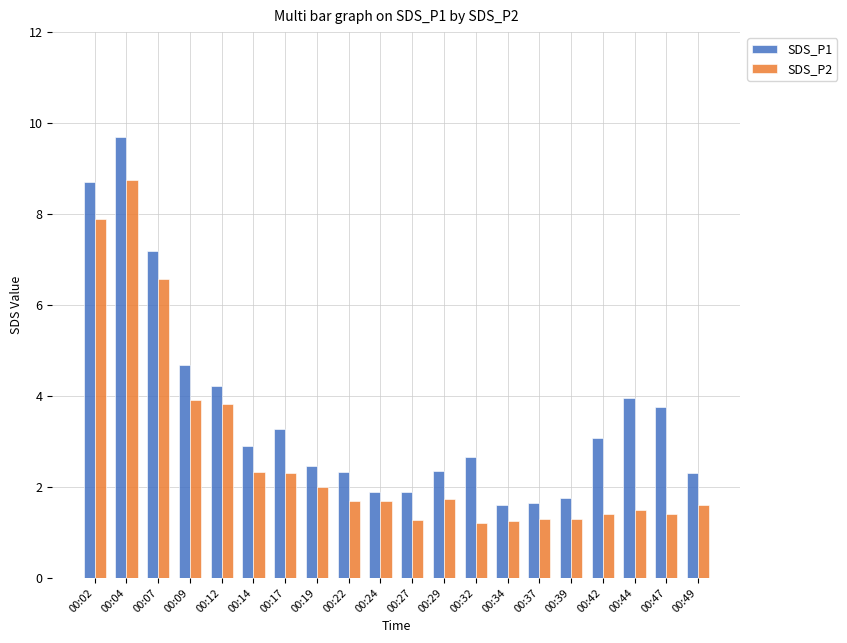

How many categories are shown in the chart?

20